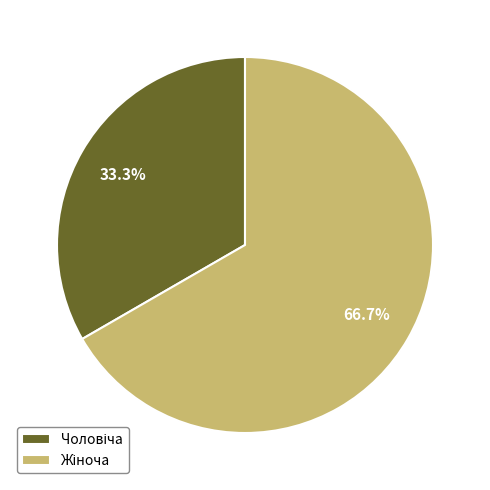

Does any single category account for the majority?

Yes